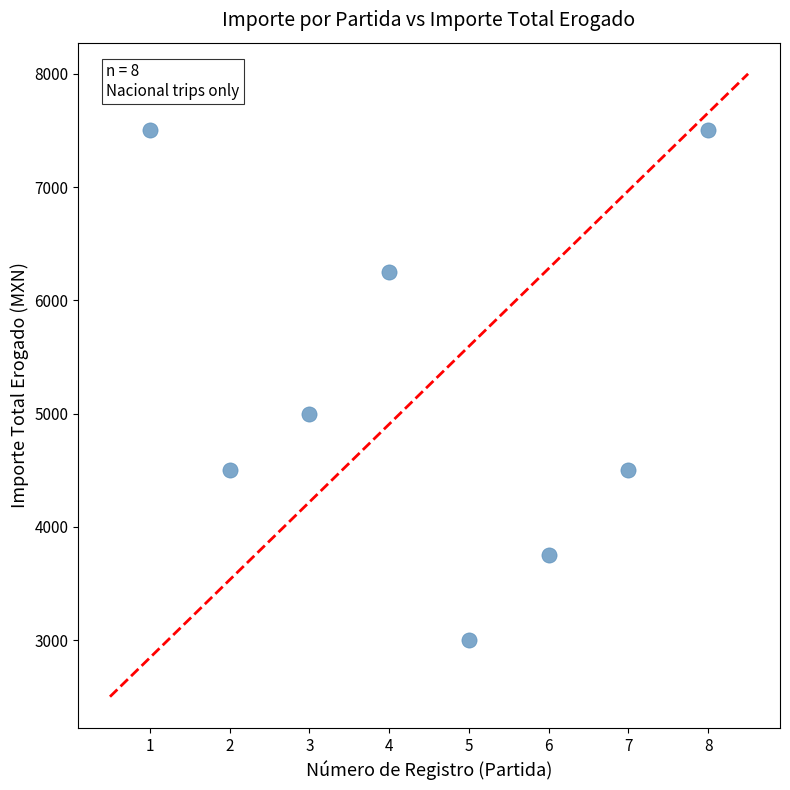

What Y value in the scatter plot is closest to 5250?

5000